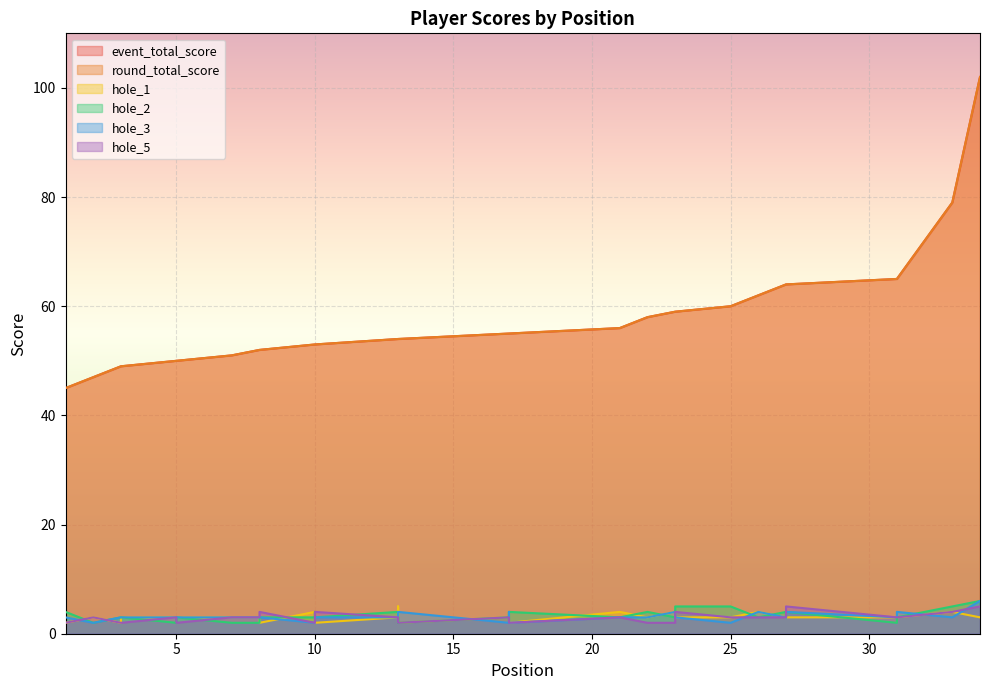

The hole_3 series shows 5 at 27. True or false?

False